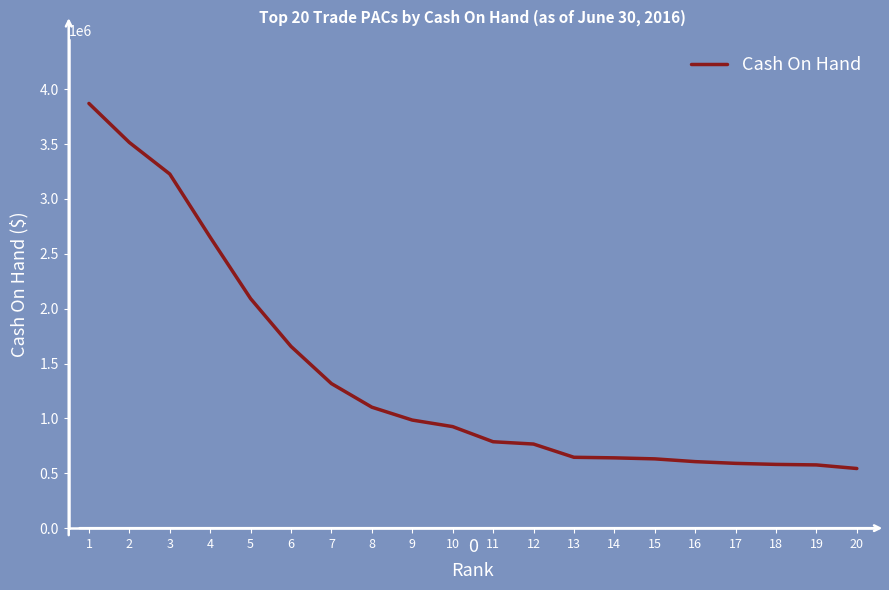

At which label does the data first exceed 925456?

1